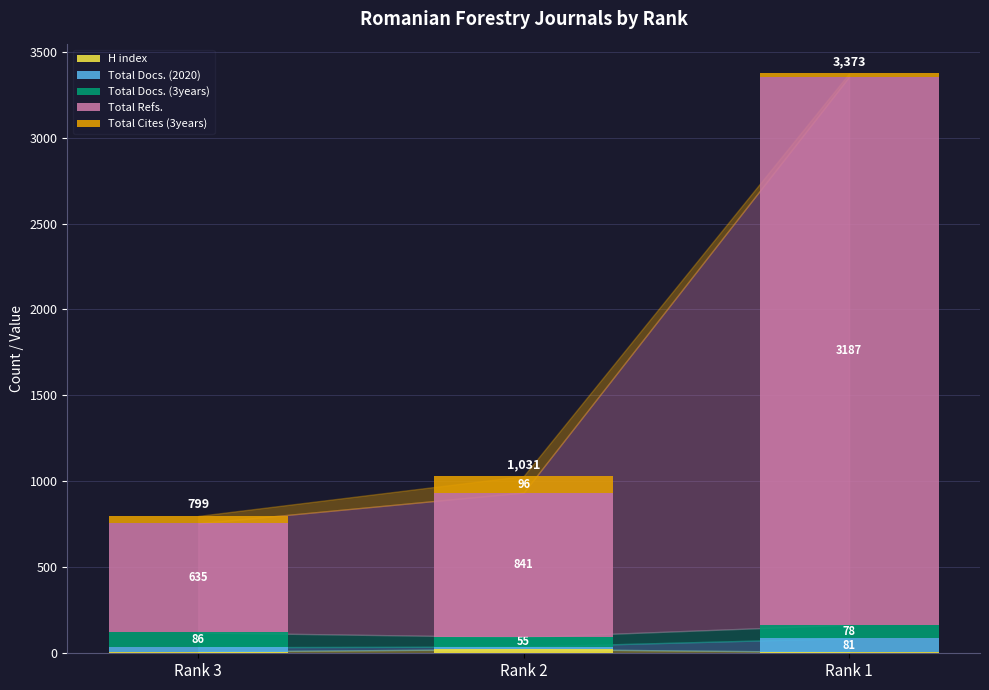

At which category is the sum across all series the highest?

Rank 1